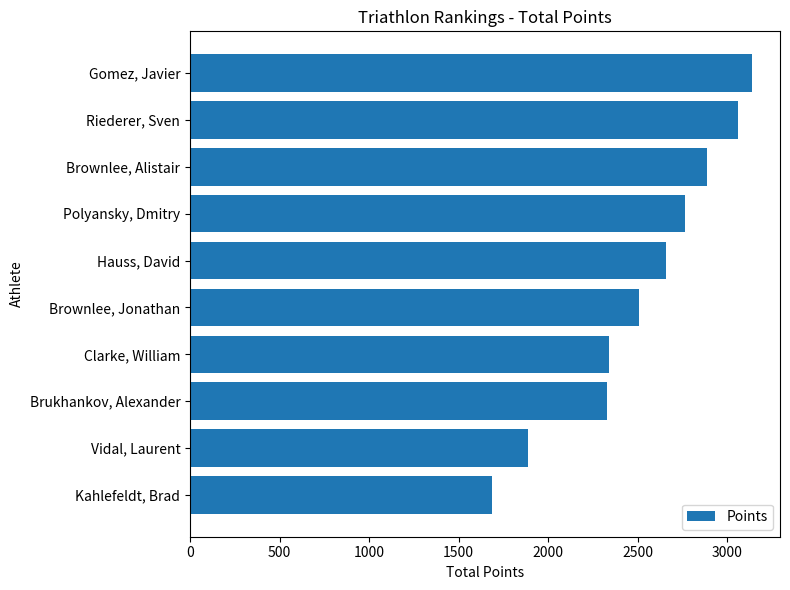

Are the bars horizontal?

Yes